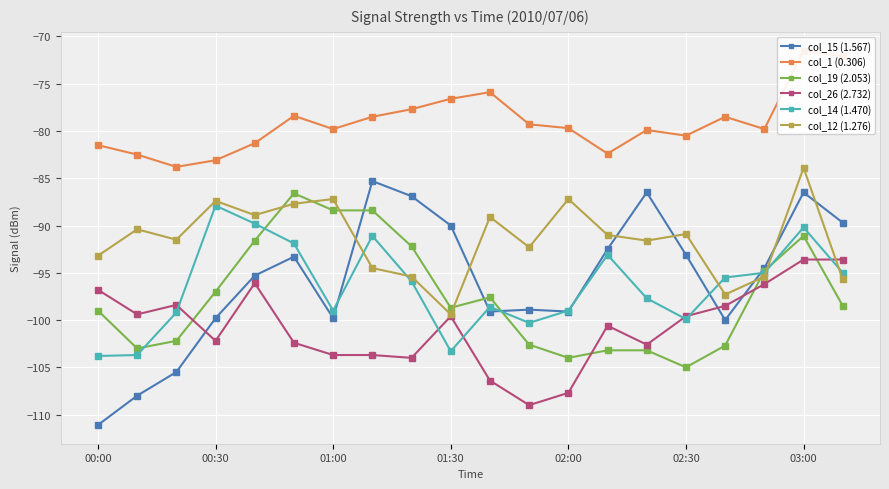

True or false: col_26 (2.732) has a value of -98.5 at 16.

True